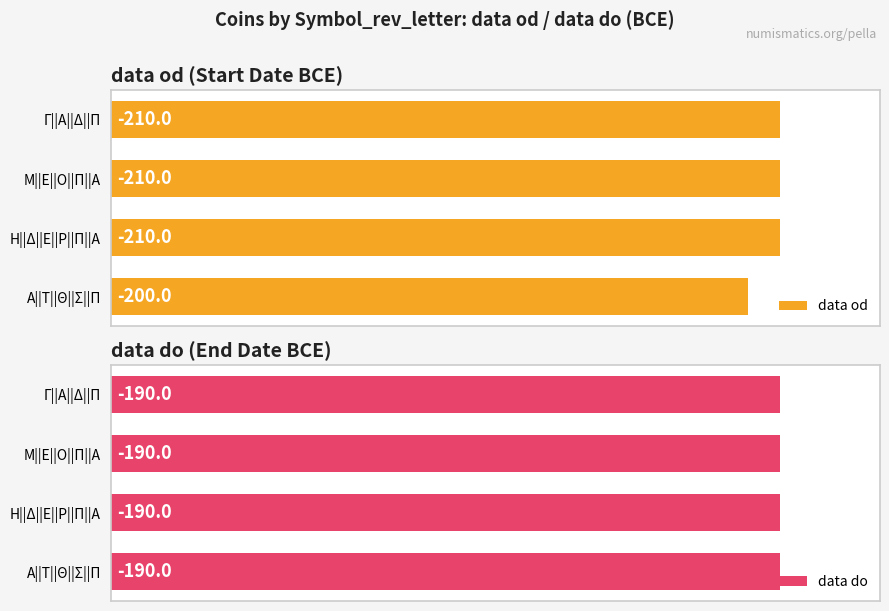

Rank the series by their maximum value, from highest to lowest.

data od, data do